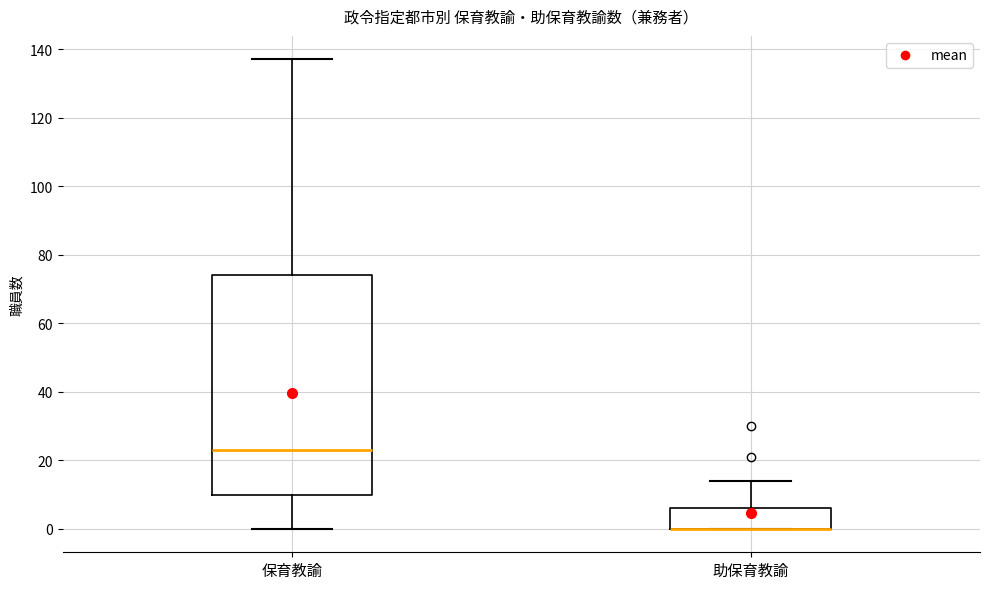

Comparing the boxes themselves (not the whiskers), which one is the tallest?

保育教諭